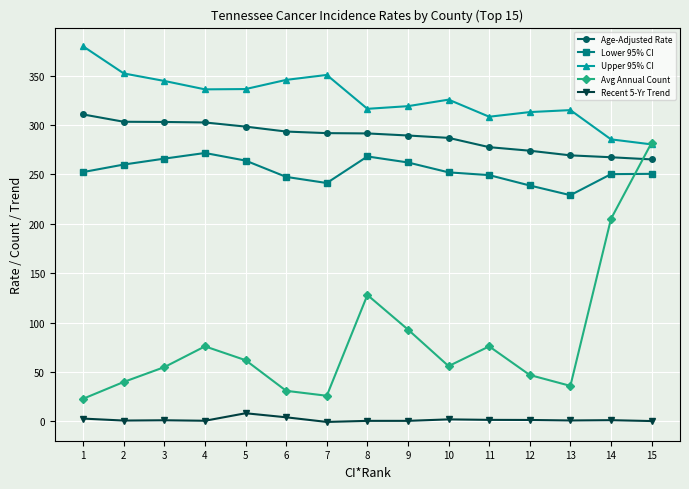

How many data points in Upper 95% CI are above 325?

8